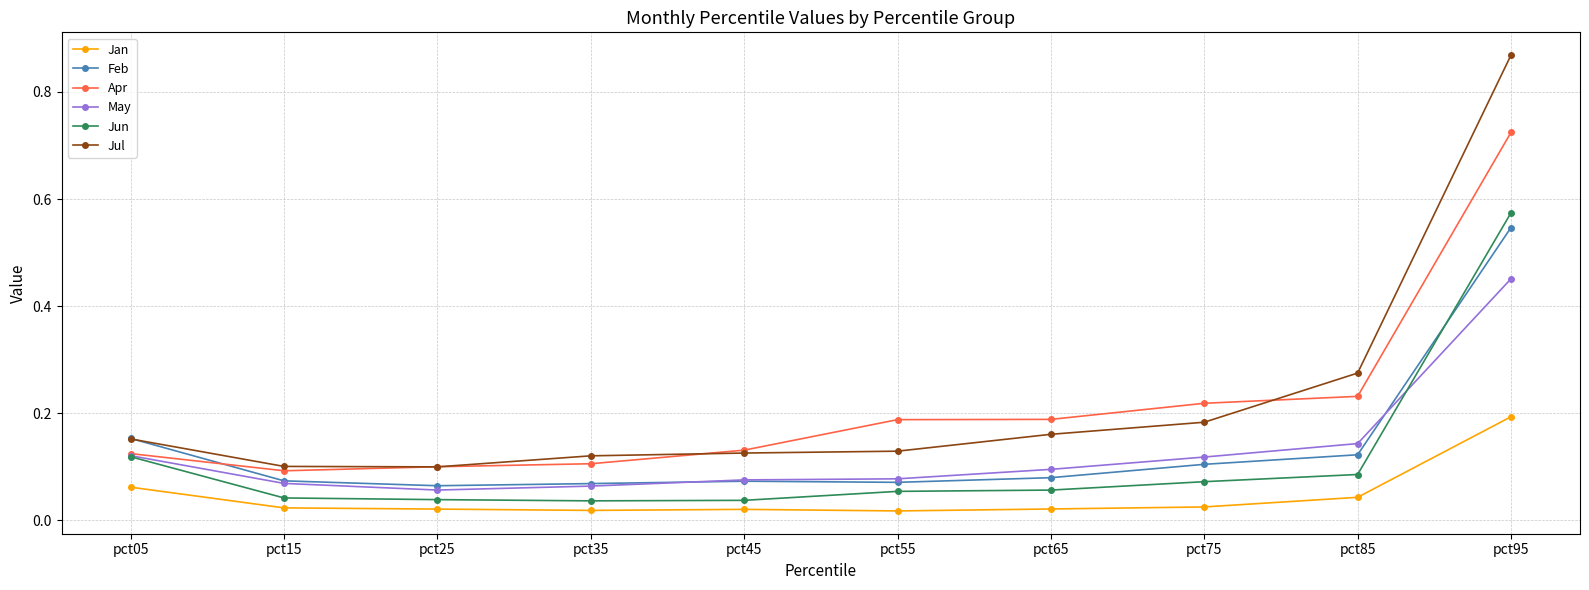

At which label does Jun reach its peak?

pct95